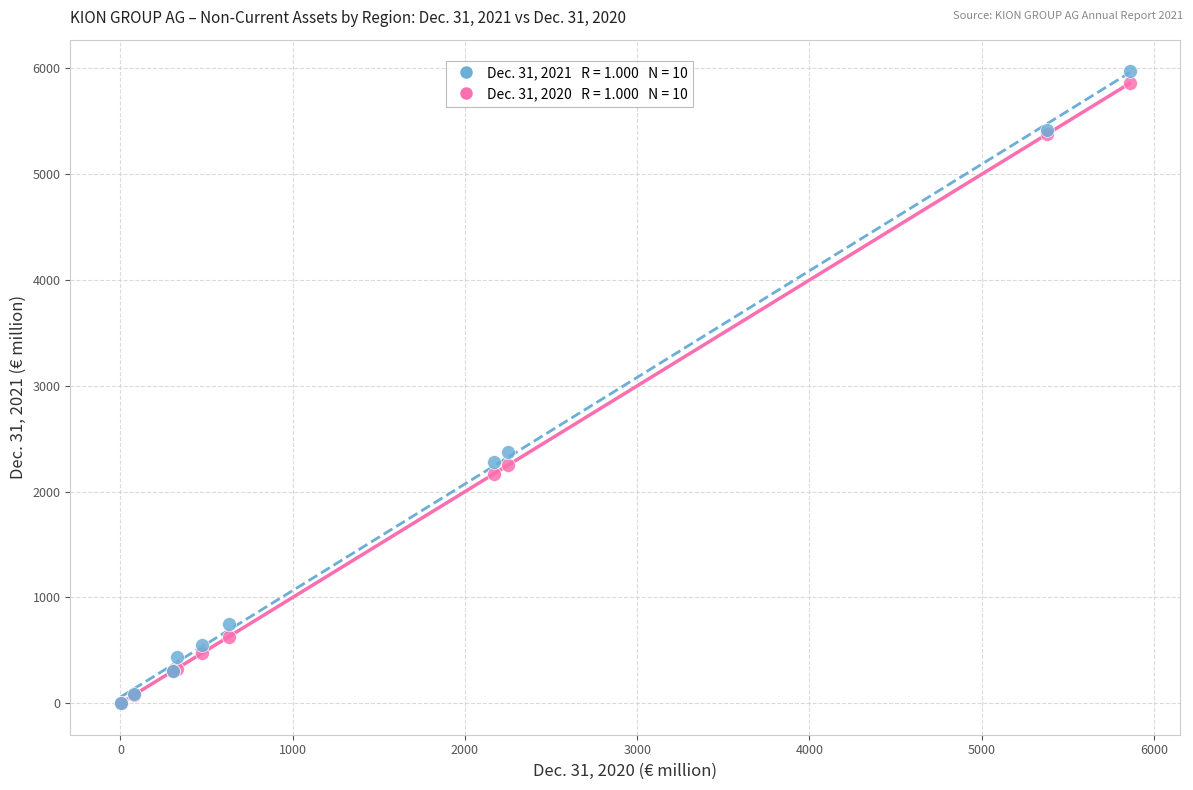

Across all series, what Y value is closest to 2987?

2372.5